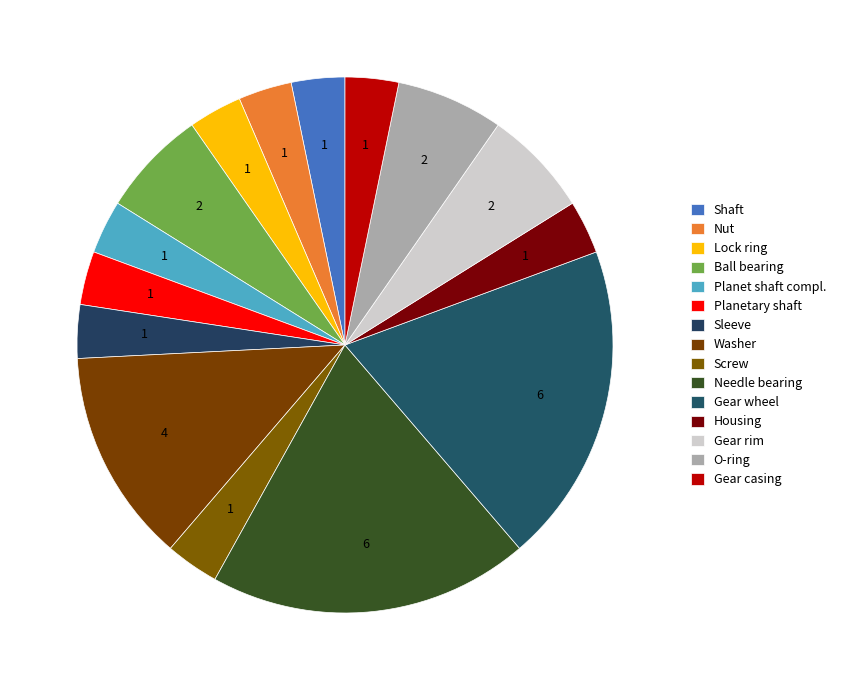

Is it true that Screw is 3% of the pie?

True